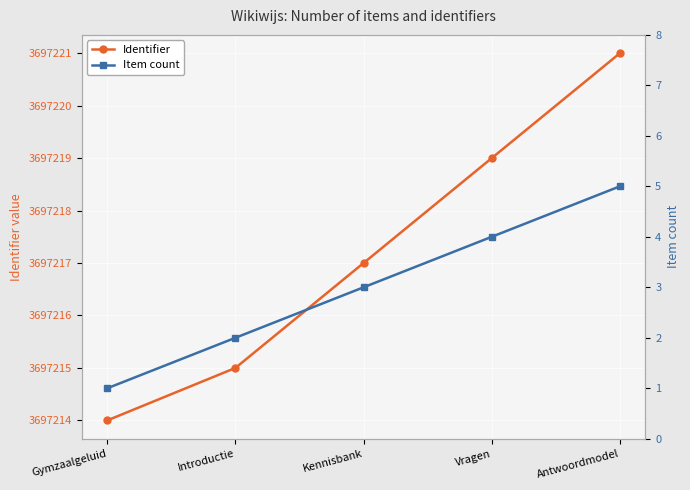

How many lines are shown in the chart?

2